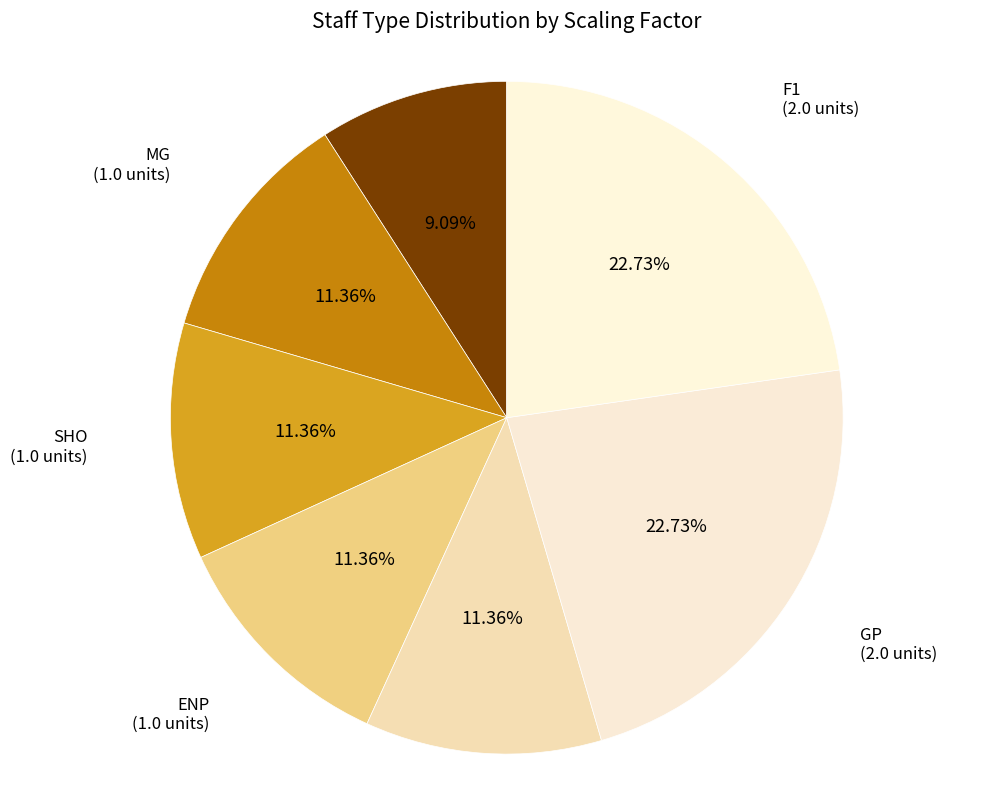

How many slices are in this pie chart?

7